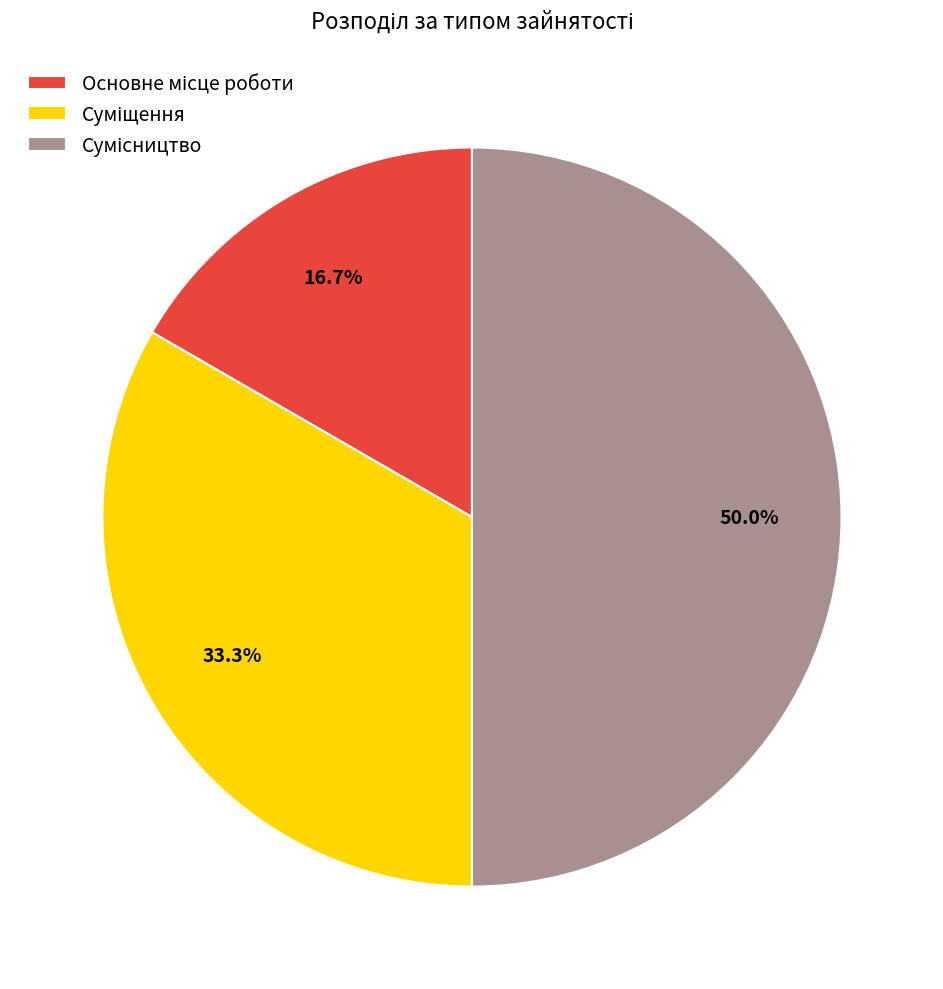

Which slice is the smallest?

Основне місце роботи